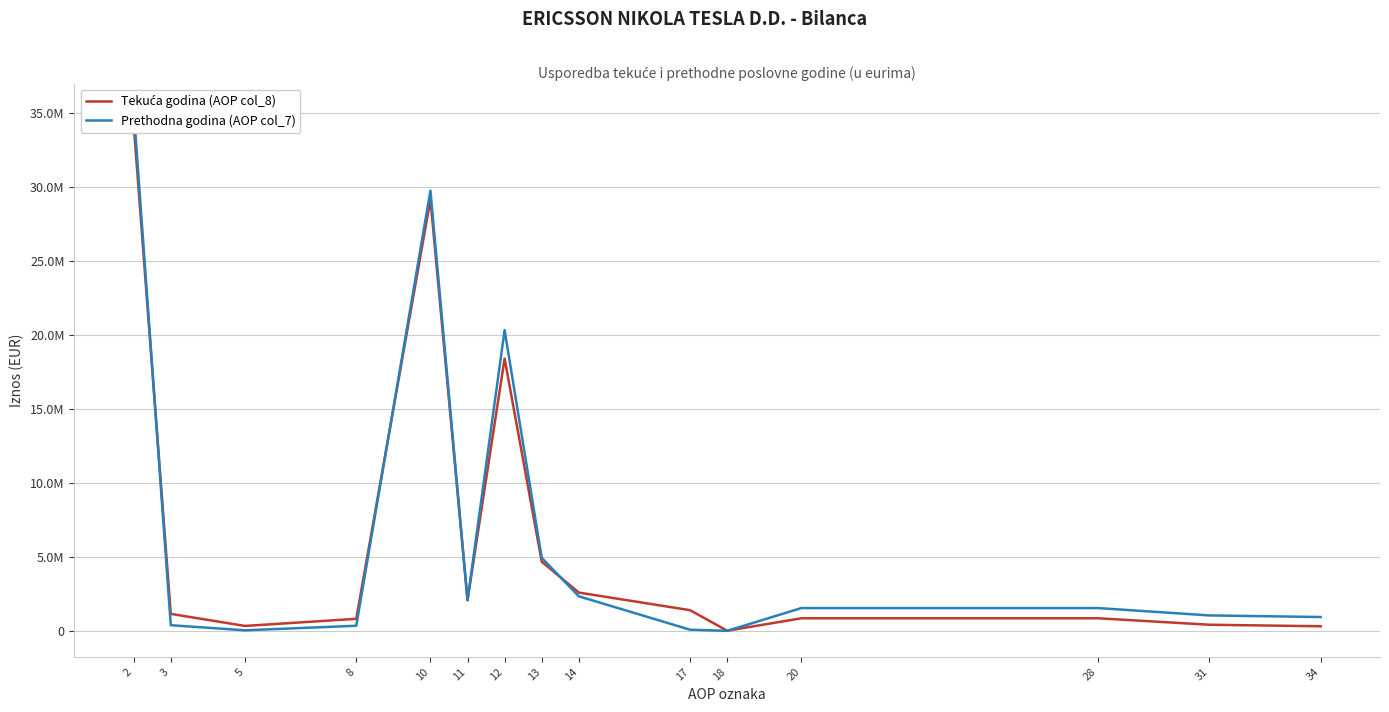

True or false: Prethodna godina (AOP col_7) and Tekuća godina (AOP col_8) cross at least once.

True